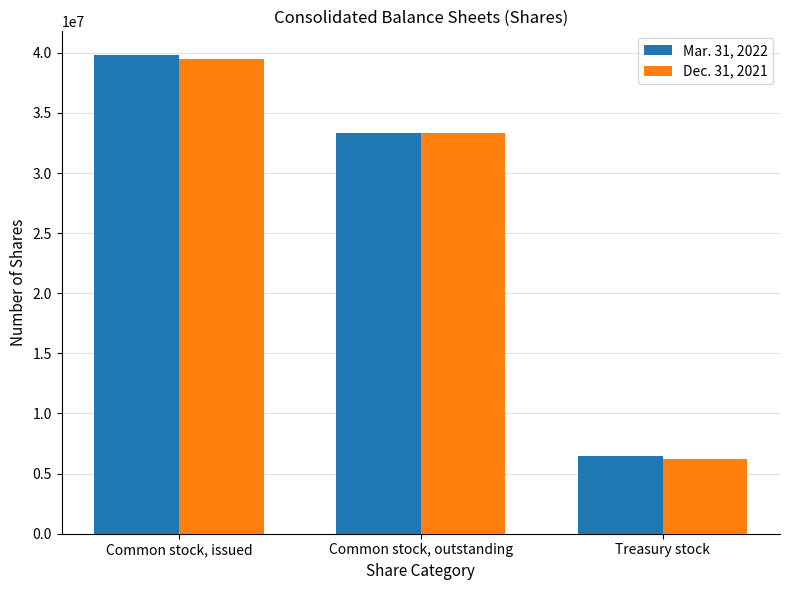

What is the average value of the Mar. 31, 2022 series?

26529436